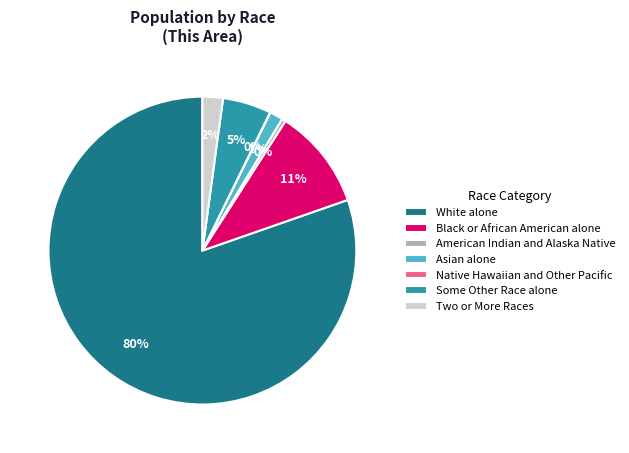

To the nearest percent, what is the average slice percentage?

14%